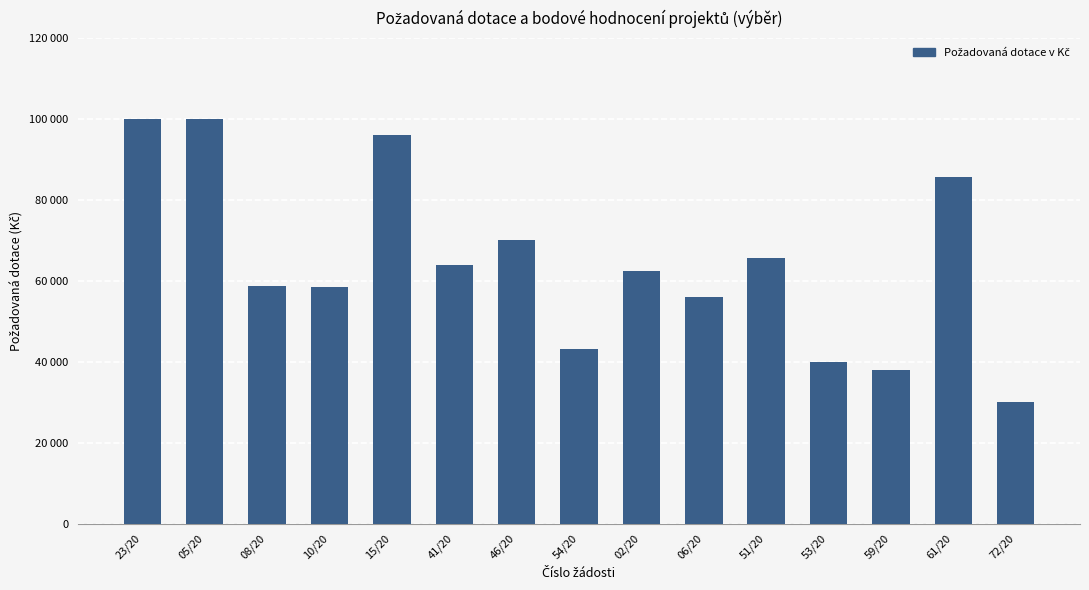

What is the approximate value at 46/20, to the nearest 50?

70000